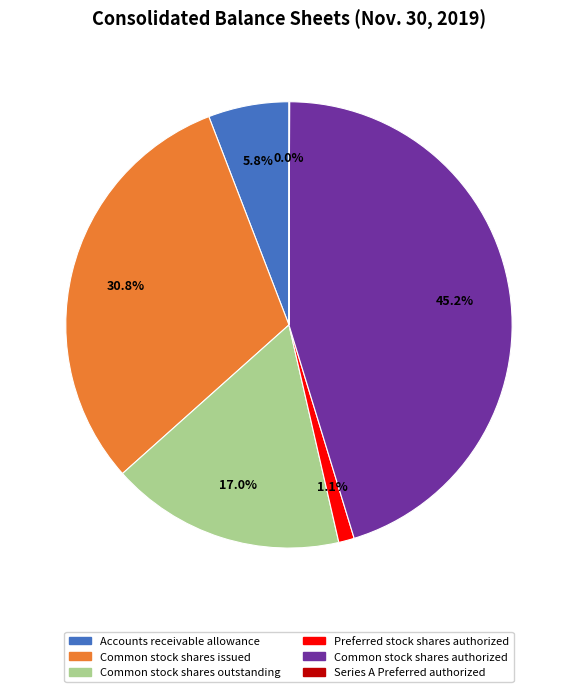

To the nearest percent, what portion does Preferred stock shares authorized represent?

1%